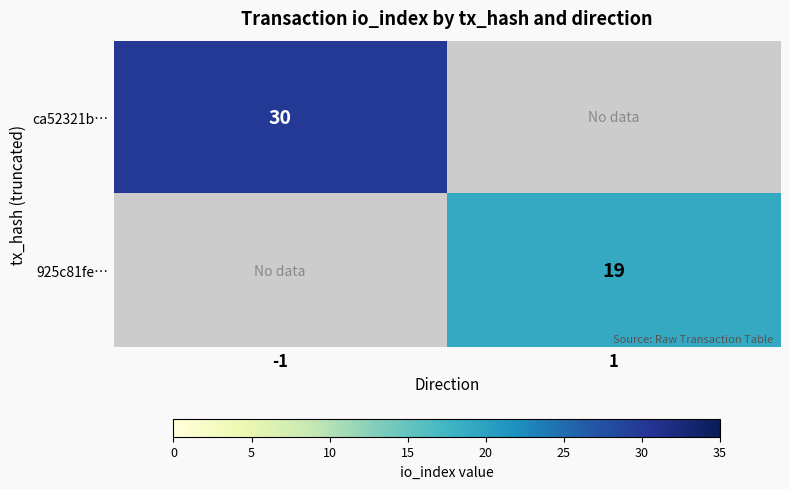

At which category does the chart reach its peak across all series?

-1